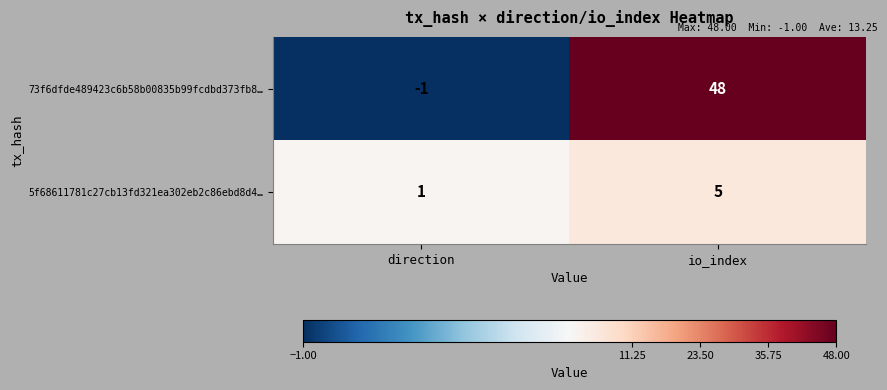

Which category has the lowest value across all series?

direction